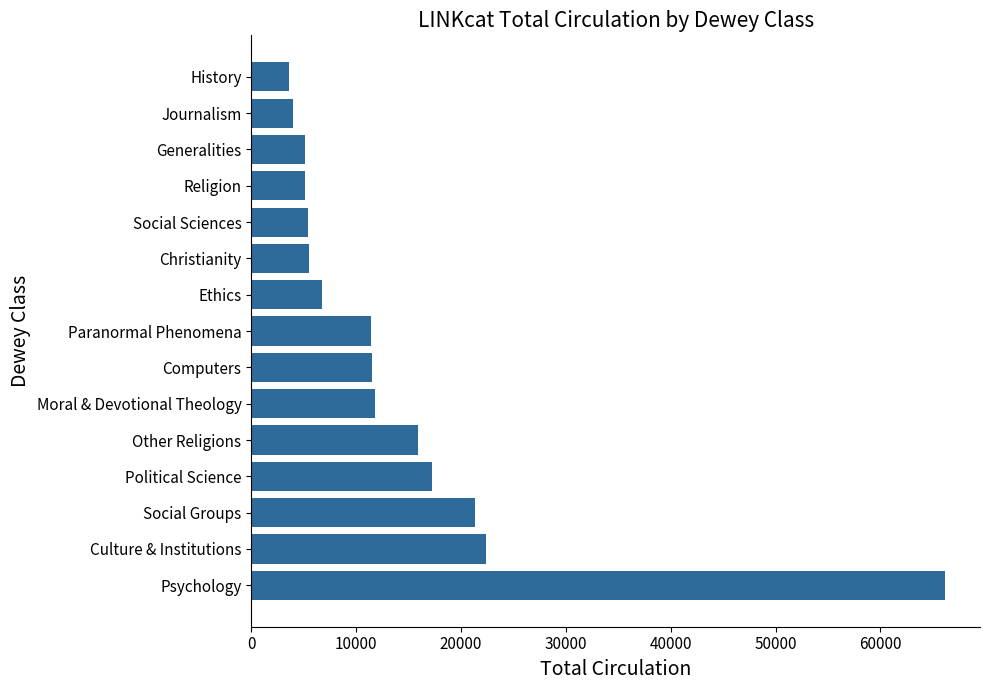

Which label corresponds to the largest value in the chart?

Psychology